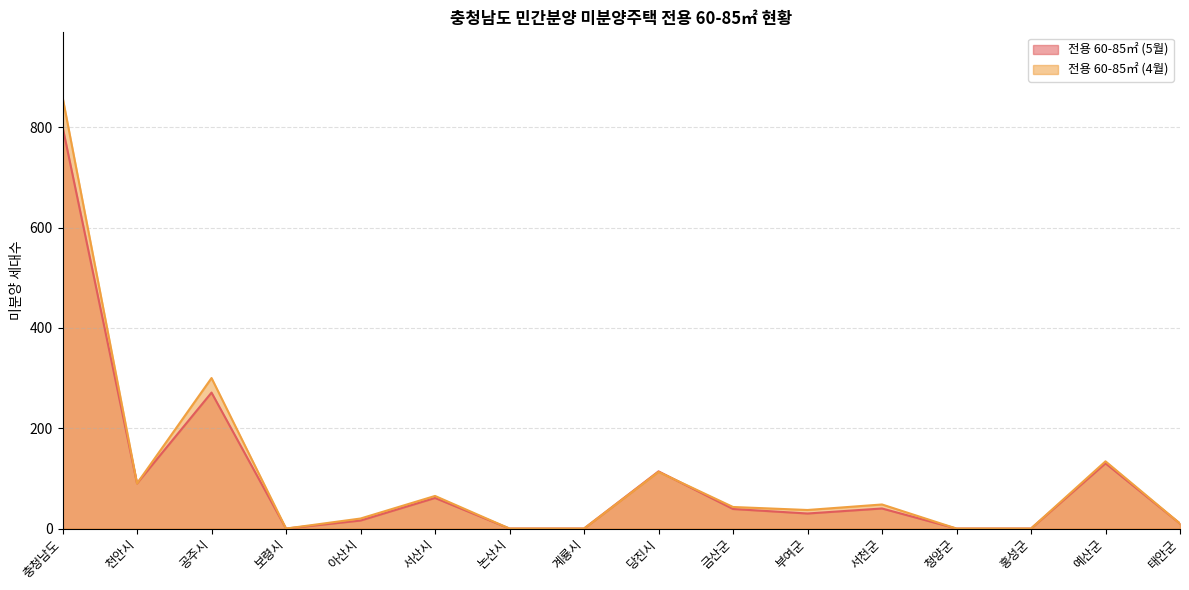

Reading right to left, extract all data points from this chart.

전용 60-85㎡ (5월): 태안군=10	예산군=130	홍성군=0	청양군=0	서천군=40	부여군=30	금산군=39	당진시=114	계룡시=0	논산시=0	서산시=61	아산시=16	보령시=0	공주시=271	천안시=90	충청남도=801
전용 60-85㎡ (4월): 태안군=10	예산군=134	홍성군=0	청양군=0	서천군=48	부여군=37	금산군=43	당진시=113	계룡시=0	논산시=0	서산시=65	아산시=20	보령시=0	공주시=300	천안시=90	충청남도=860